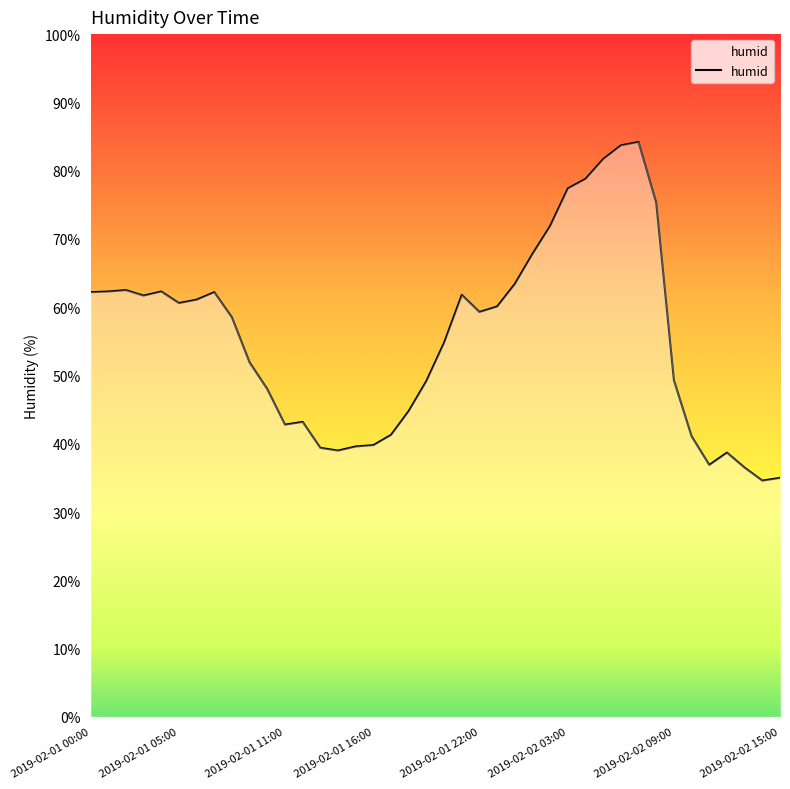

How many points are lower than both their immediate neighbors (excluding endpoints)?

7